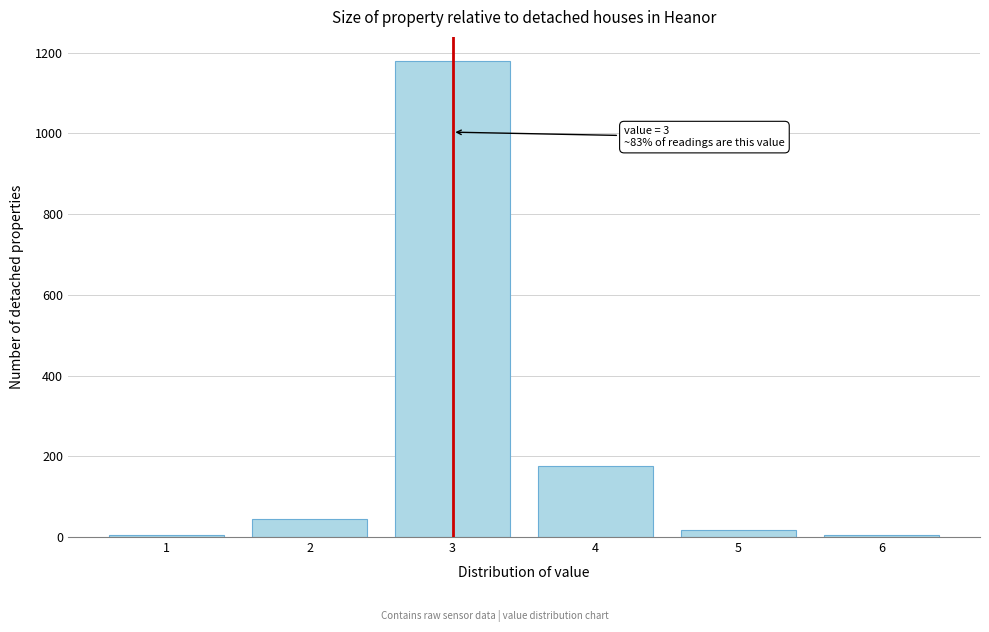

The value at 4 is 295. True or false?

False